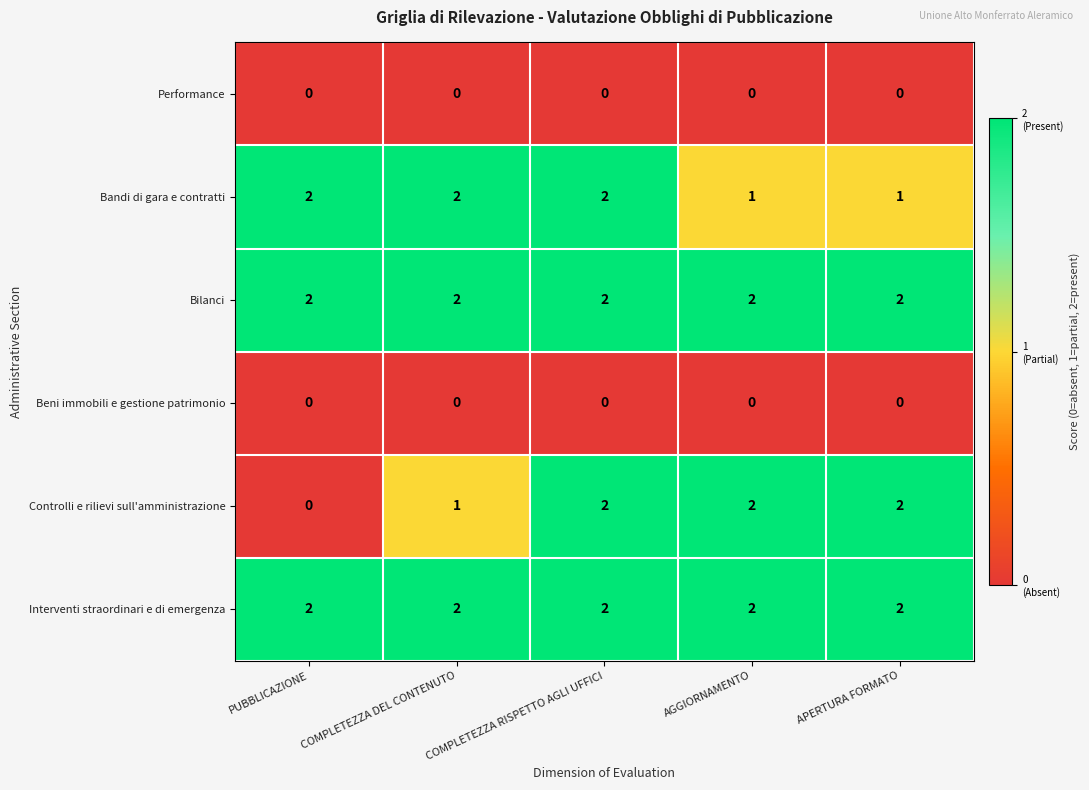

Count the number of data series in this chart.

6